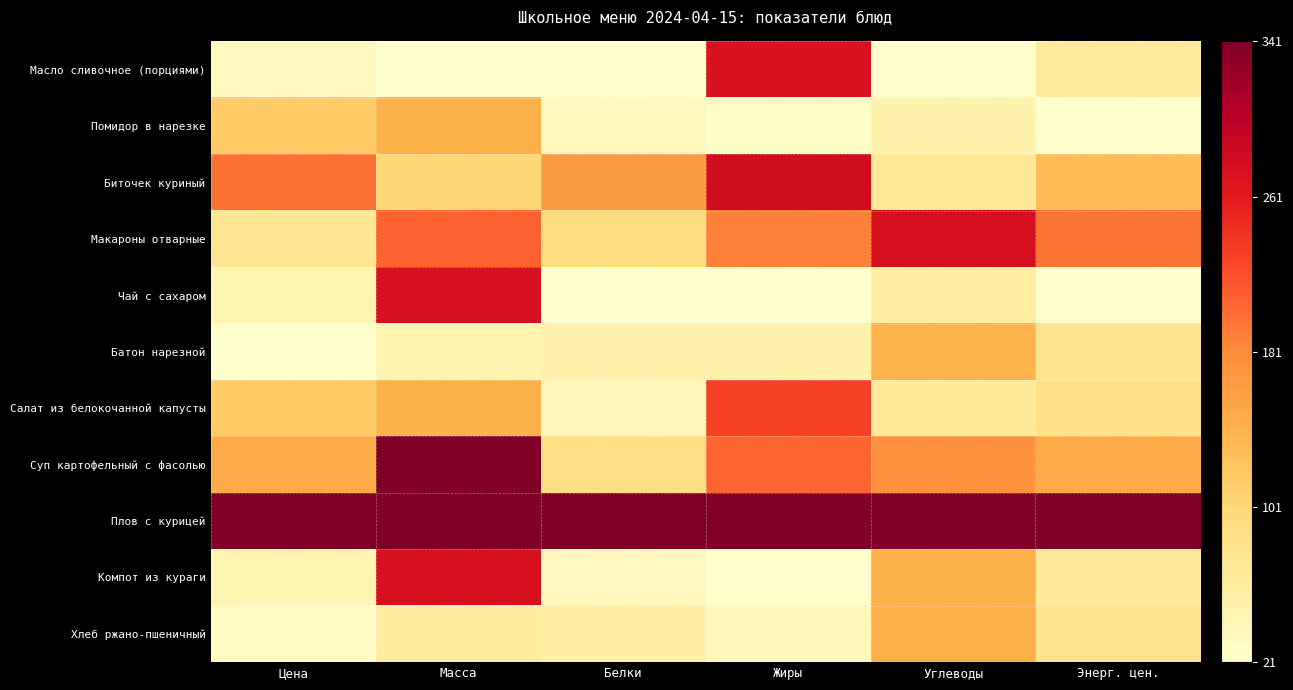

Which series has the largest total across all categories?

Плов с курицей